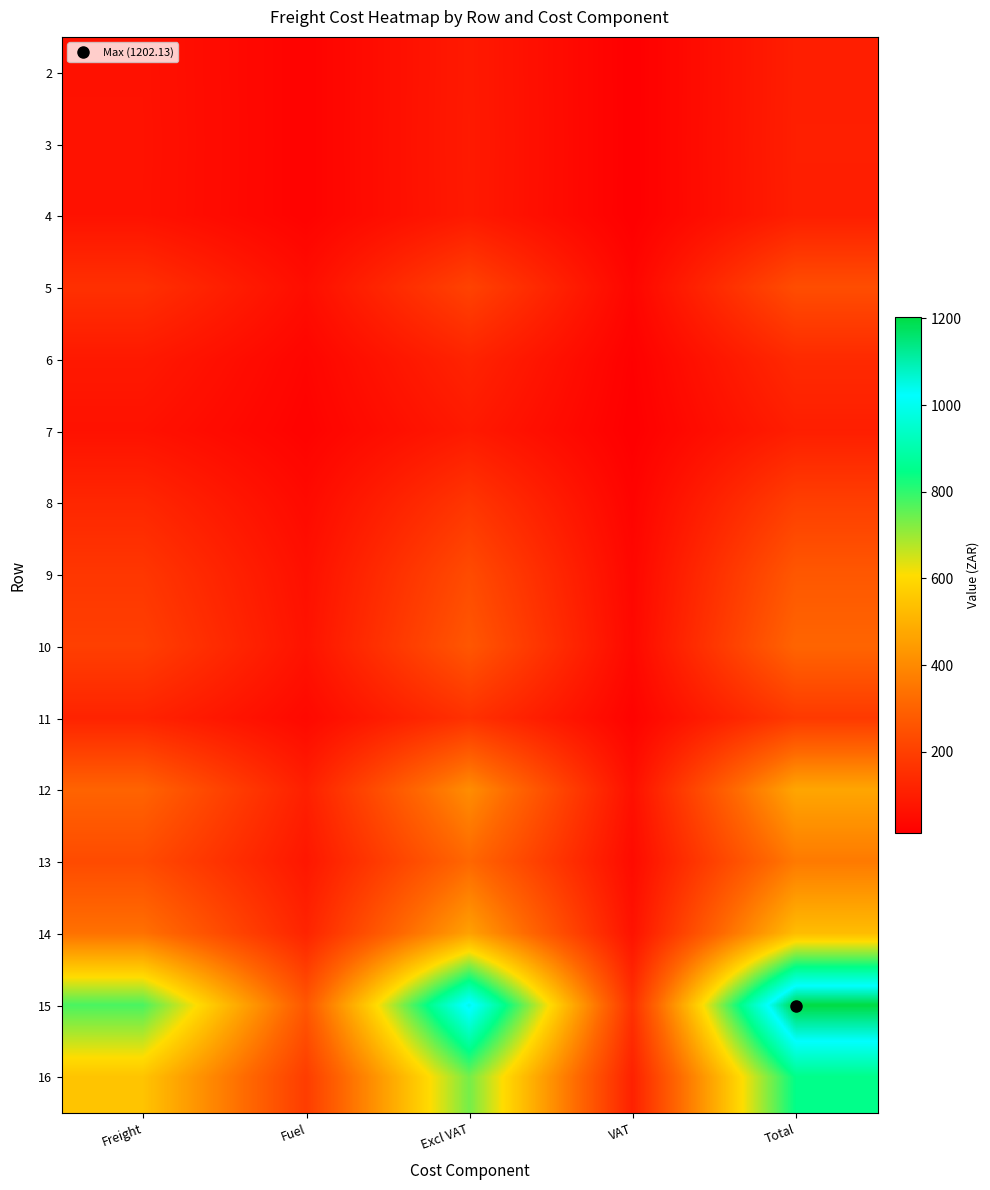

Rank the series by their maximum value, from highest to lowest.

15, 16, 14, 12, 13, 10, 9, 5, 8, 11, 6, 3, 2, 4, 7